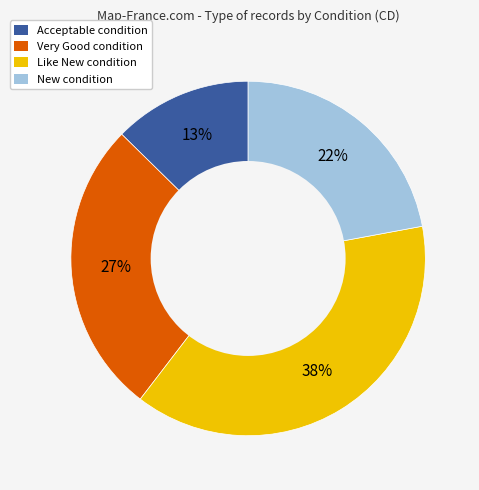

To the nearest percent, what is the average slice percentage?

25%